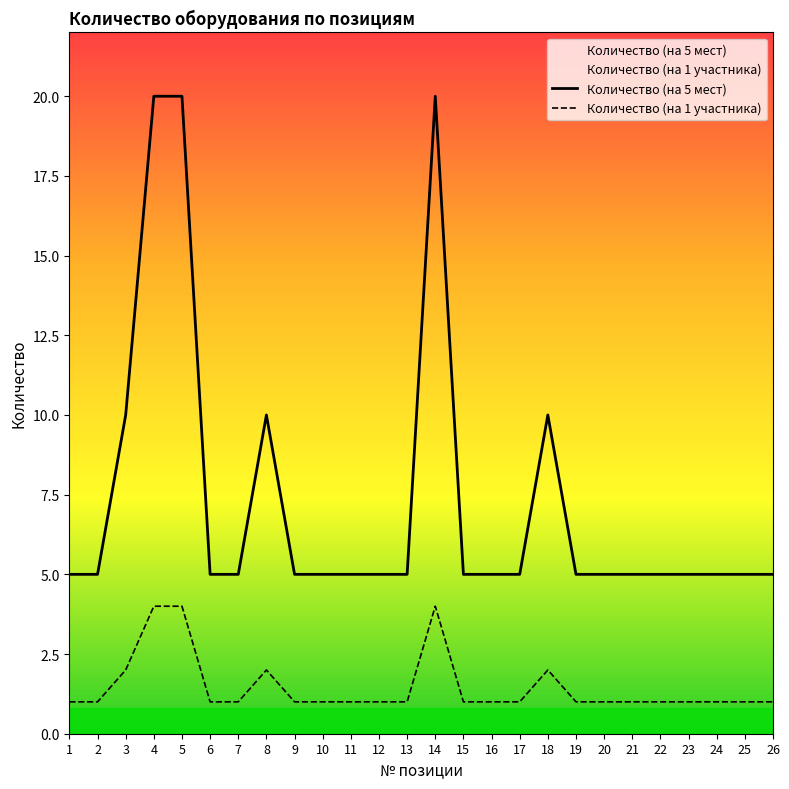

Reading right to left, transcribe all the data shown in this chart.

Количество (на 5 мест): 5	5	5	5	5	5	5	5	10	5	5	5	20	5	5	5	5	5	10	5	5	20	20	10	5	5
Количество (на 1 участника): 1	1	1	1	1	1	1	1	2	1	1	1	4	1	1	1	1	1	2	1	1	4	4	2	1	1